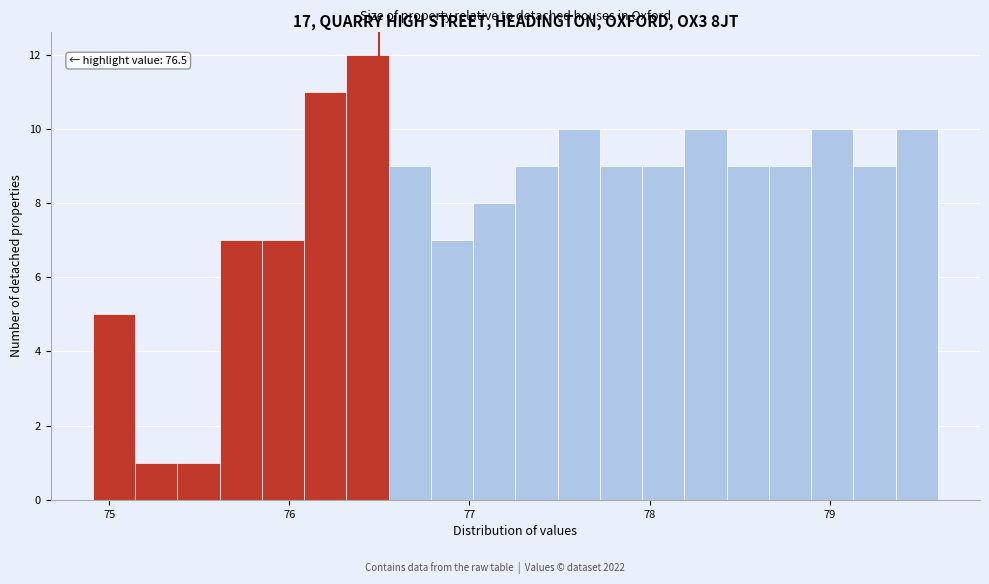

Read against the x-axis, roughly where is the centre of the tallest bar?

76.4